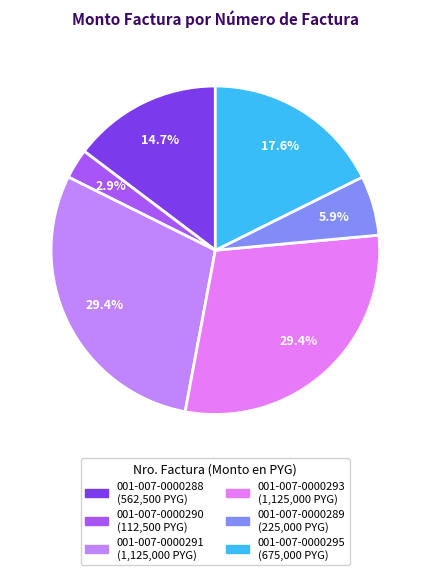

To the nearest percent, what portion does 001-007-0000290 represent?

3%